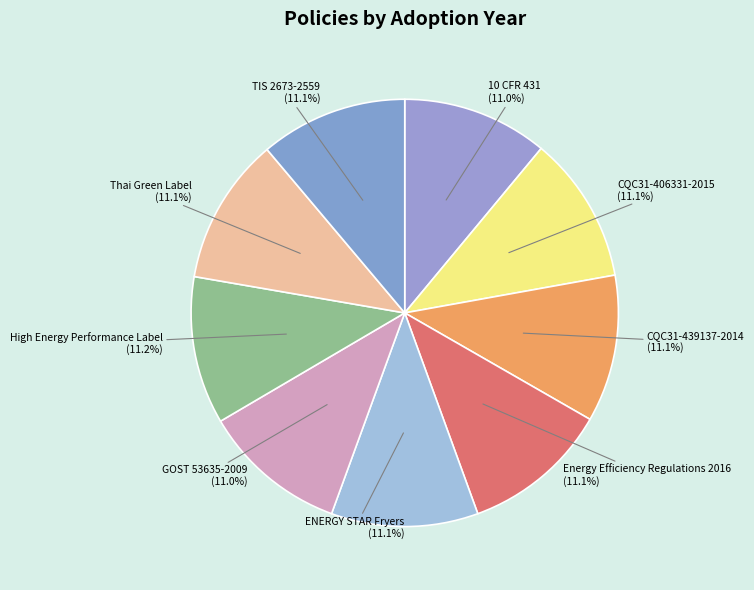

Does any single category account for the majority?

No